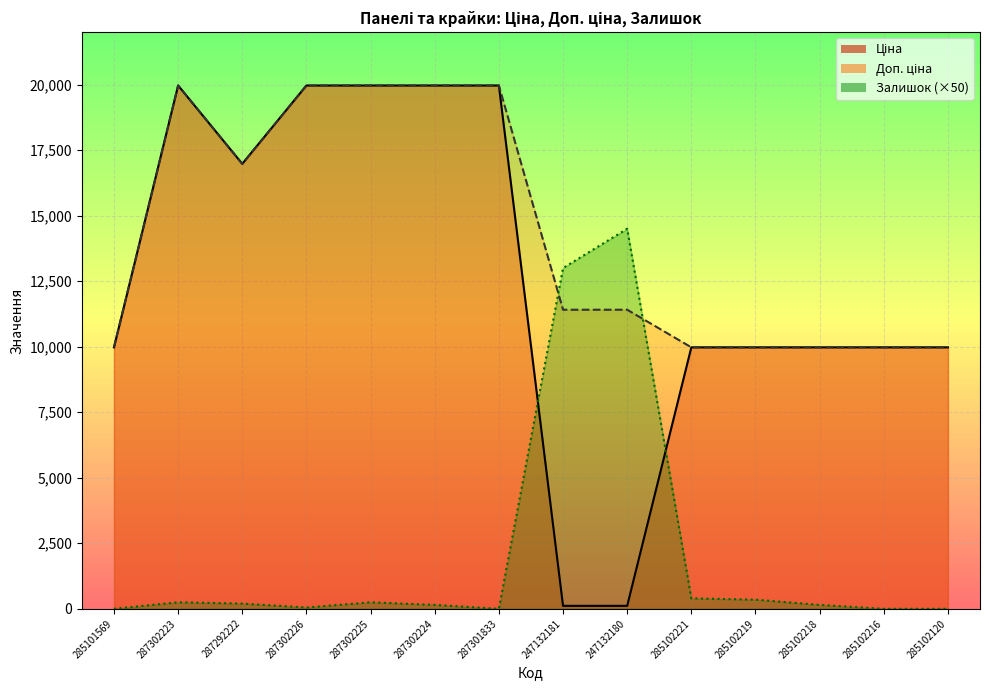

What are all the series names shown in the legend?

Ціна, Доп. ціна, Залишок